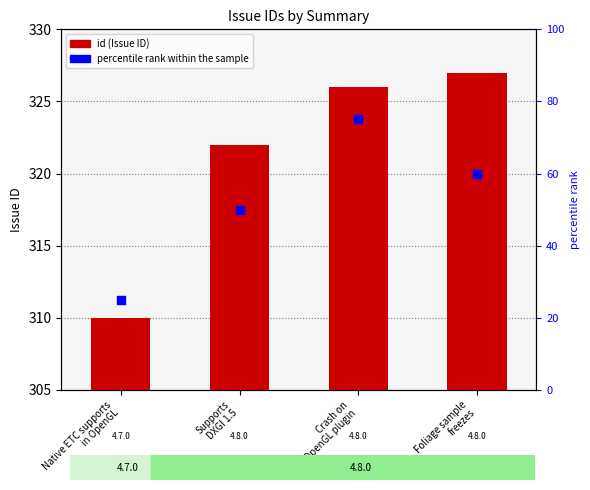

At how many categories does at least one series exceed 254?

4